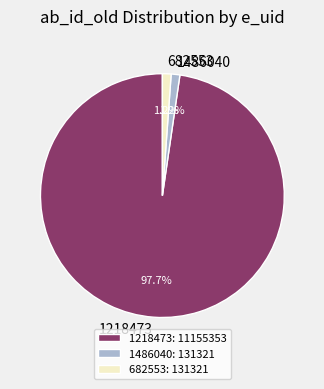

Is the sum of 1486040: 131321 and 1218473: 11155353 greater than half?

Yes